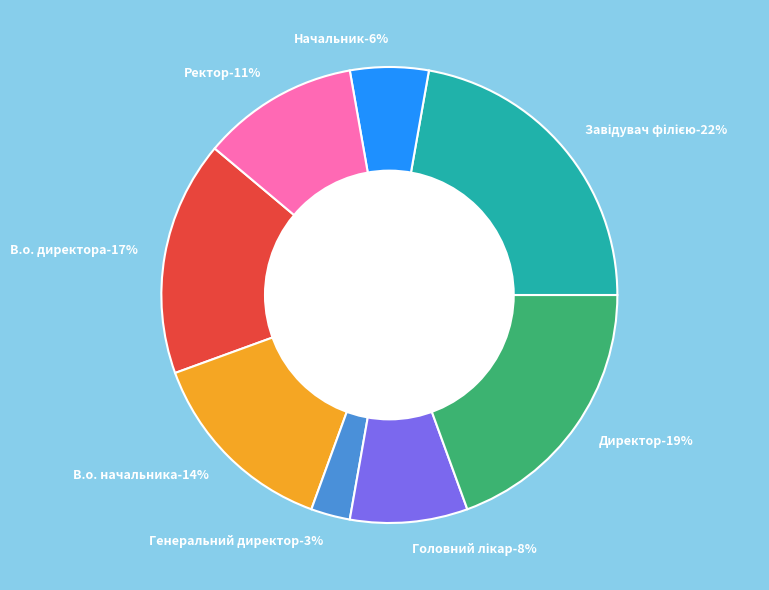

What is the largest slice in the pie chart?

Завідувач філією